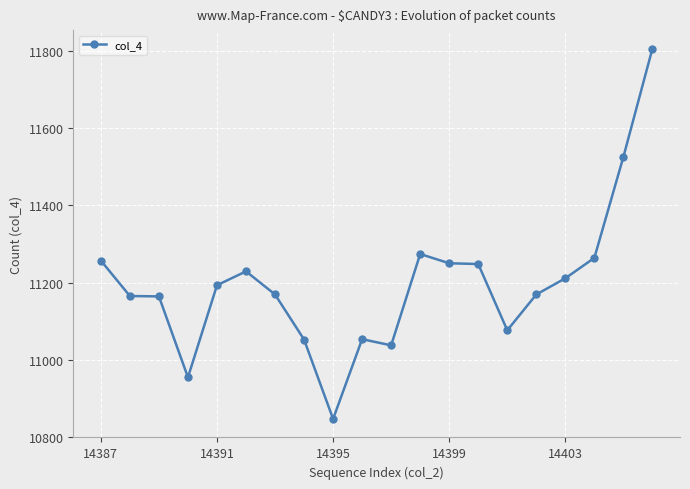

True or false: there are more than 2 points higher than both neighbors.

True